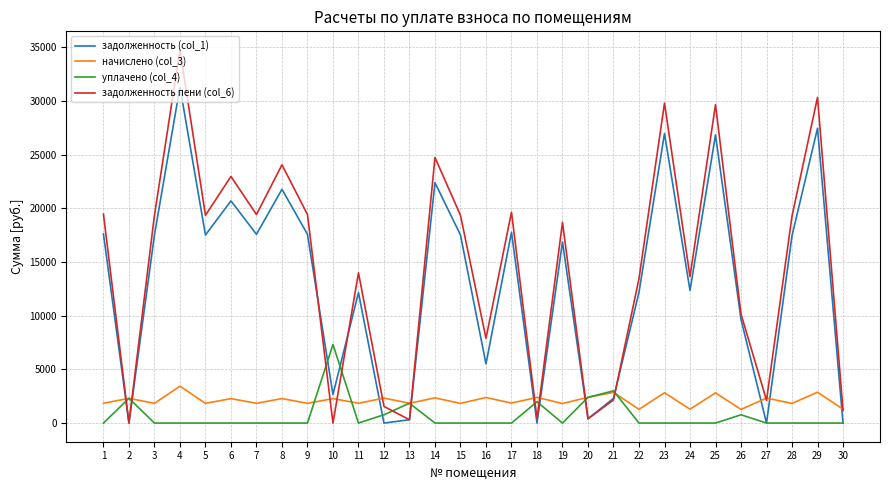

List the series in order of their peak value, highest first.

задолженность пени (col_6), задолженность (col_1), уплачено (col_4), начислено (col_3)